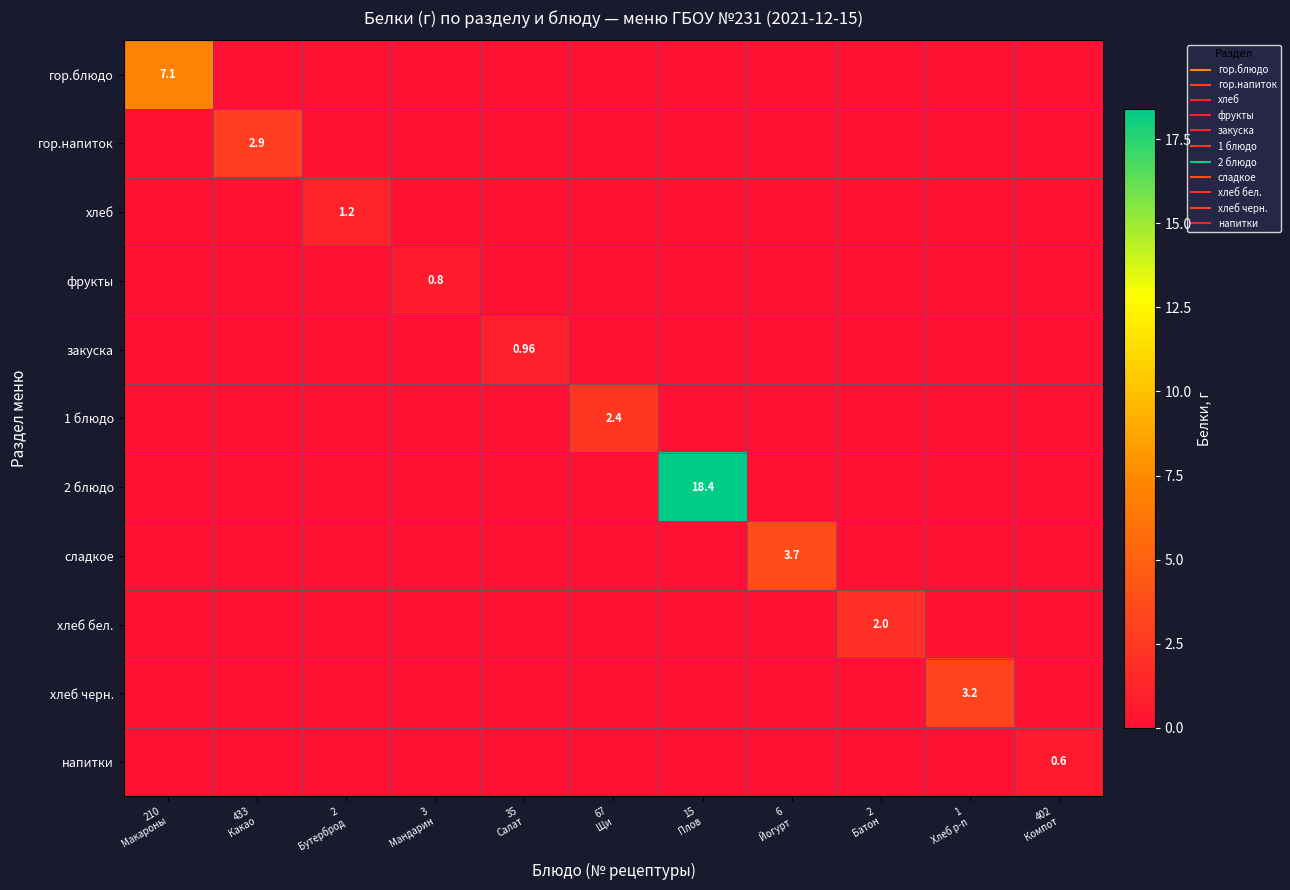

Rank the categories by гор.напиток value from highest to lowest.

433 Какао, 210 Макароны, 2 Бутерброд, 3 Мандарин, 35 Салат, 67 Щи, 15 Плов, 6 Йогурт, 2 Батон, 1 Хлеб р-п, 402 Компот